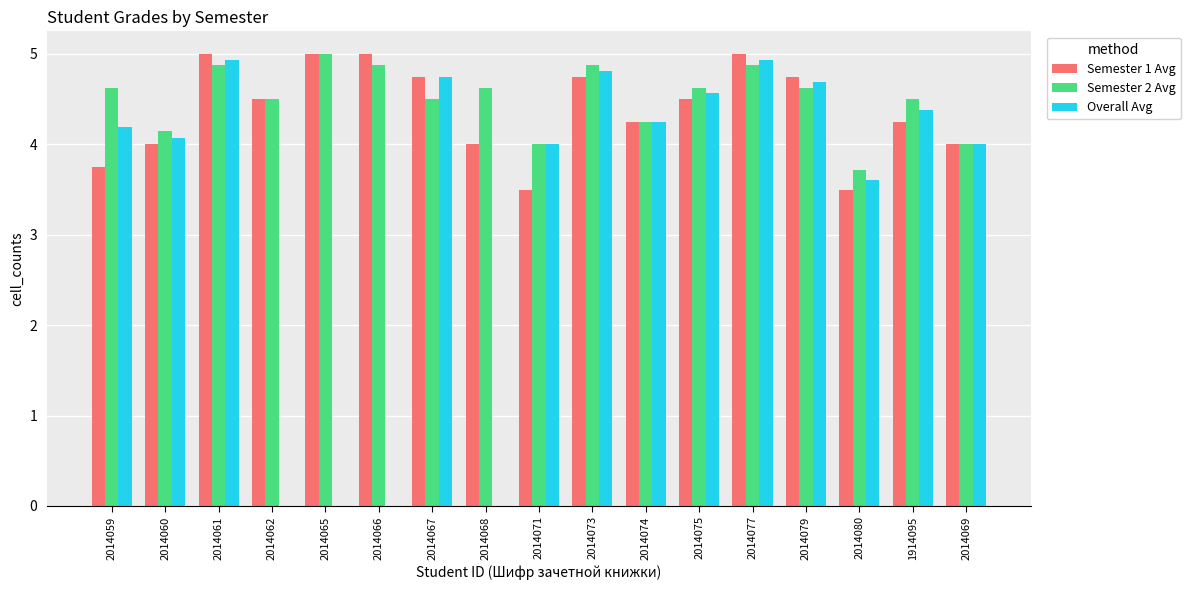

The value of Semester 2 Avg at 1914095 is 2.1. True or false?

False